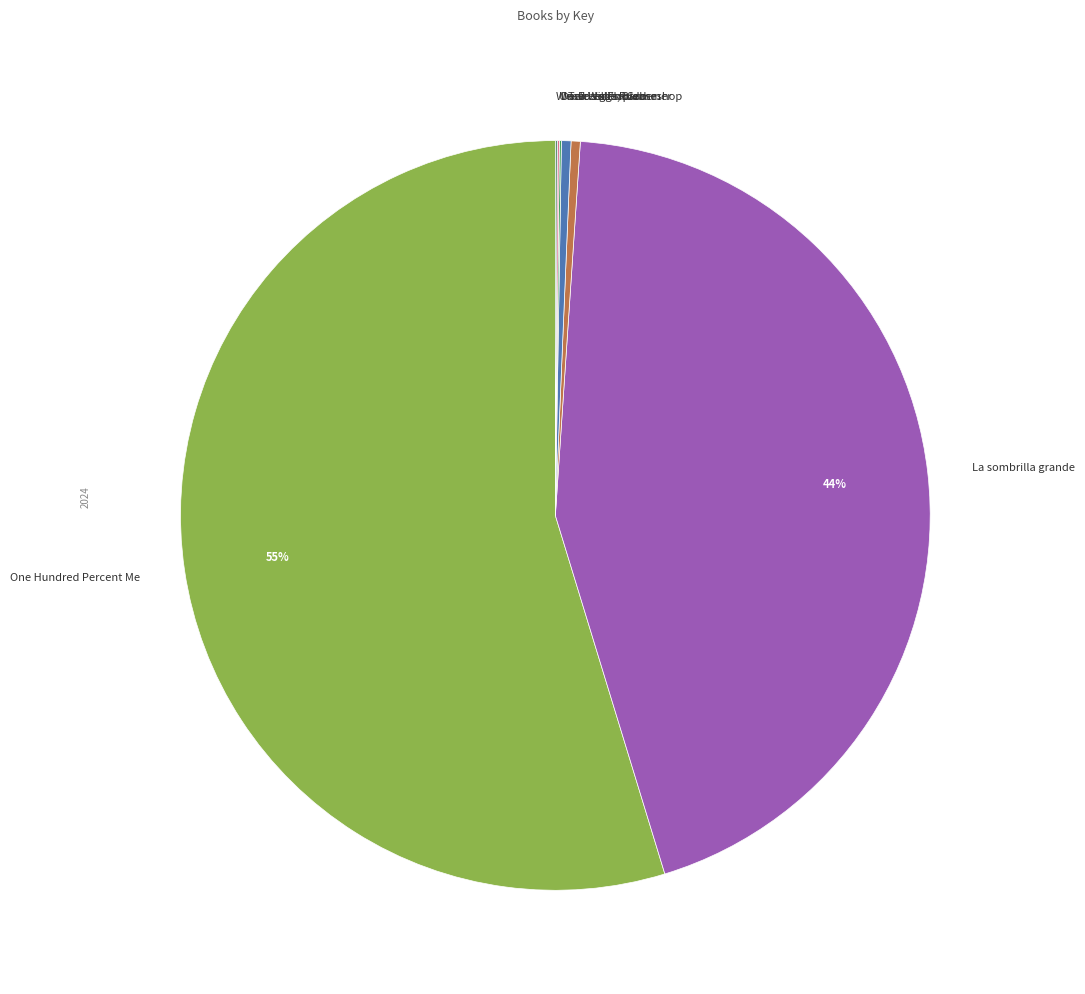

True or false: Freedom Summer accounts for 14% of the total.

False